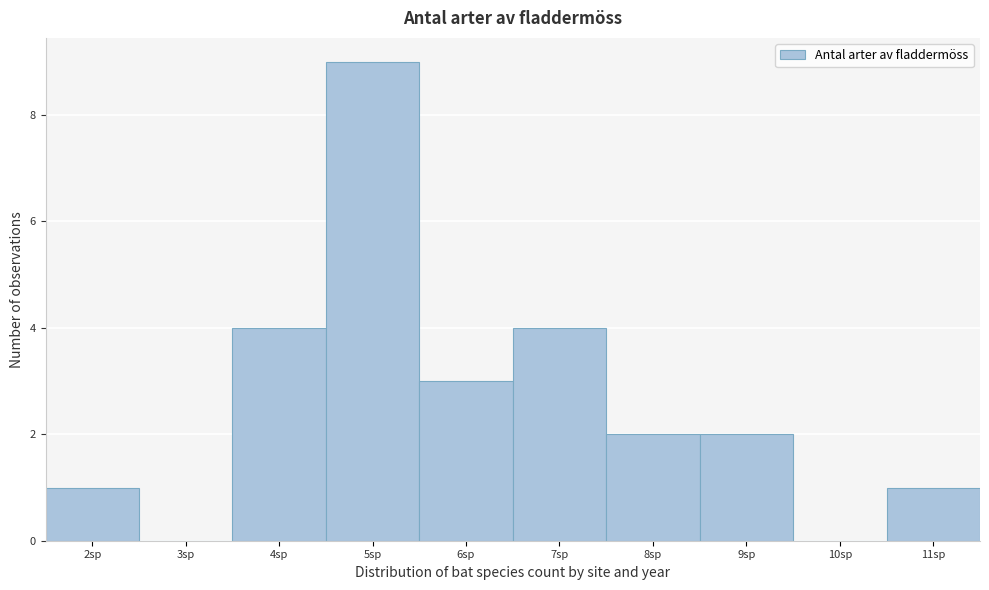

Reading left to right, transcribe this chart: for each bar, give the range it covers on the x-axis and its height. The values are not printed on the chart, so give them approximately, as read against the axis.

1.5 to 2.5: 1
2.5 to 3.5: 0
3.5 to 4.5: 4
4.5 to 5.5: 9
5.5 to 6.5: 3
6.5 to 7.5: 4
7.5 to 8.5: 2
8.5 to 9.5: 2
9.5 to 10.5: 0
10.5 to 11.5: 1